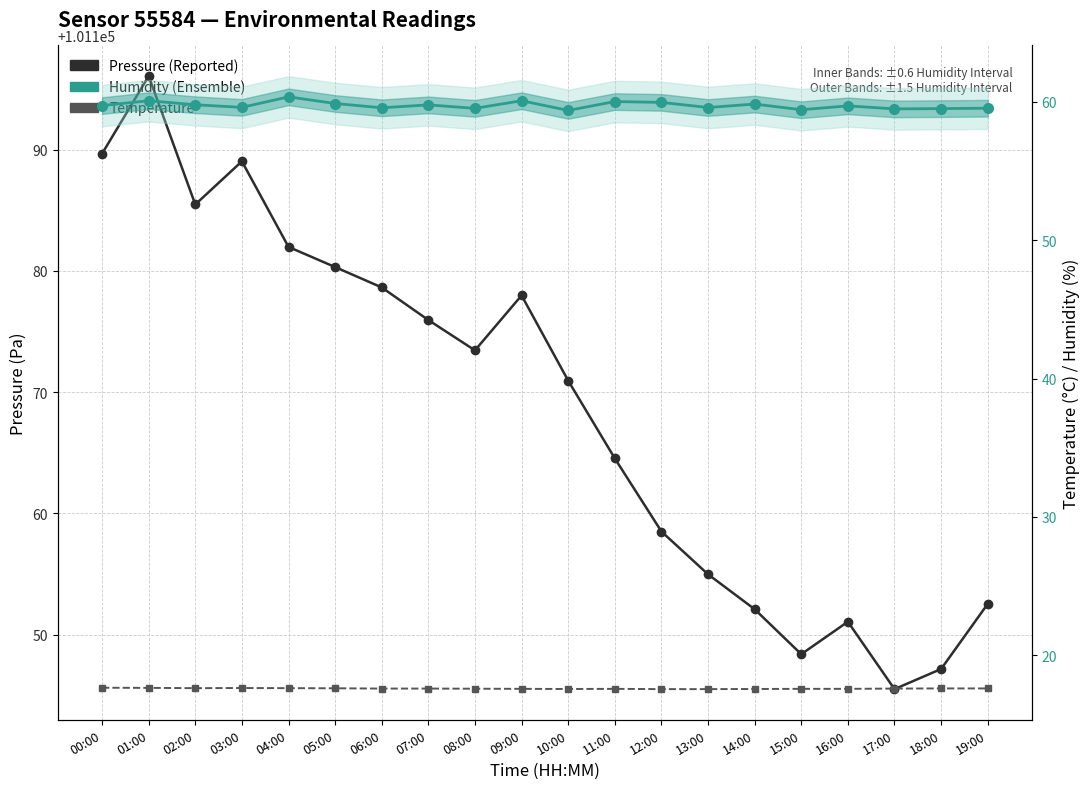

How many categories are shown in the chart?

20